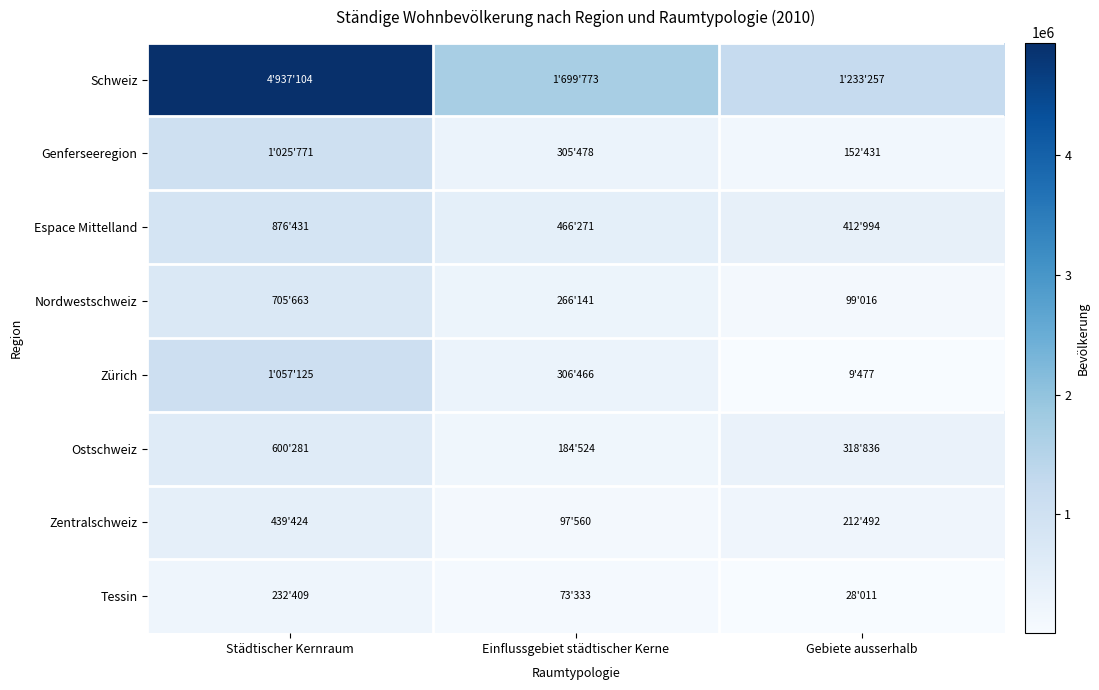

At which category is the sum across all series the highest?

Städtischer Kernraum